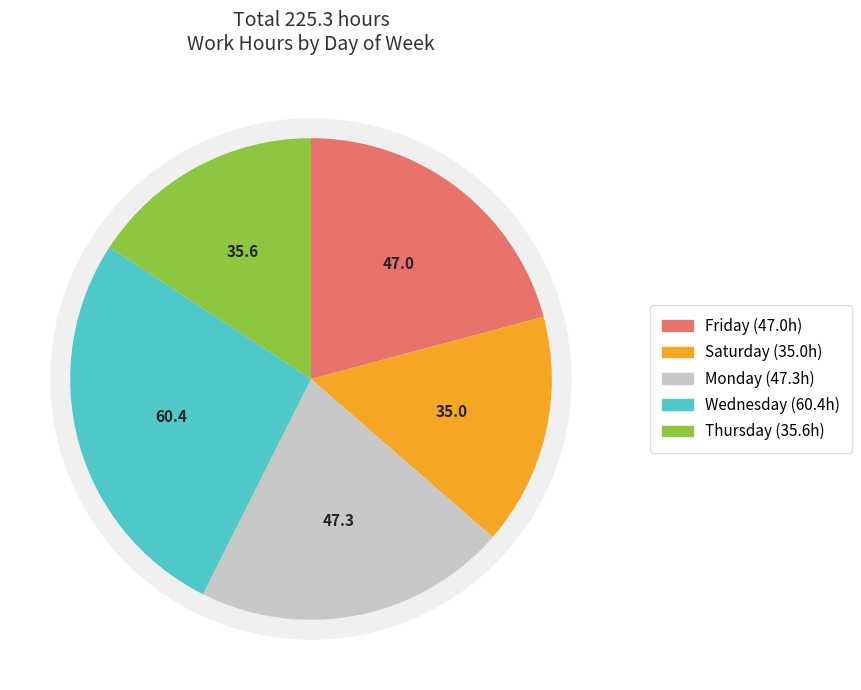

Which has a higher value, Thu or Wed?

Wed